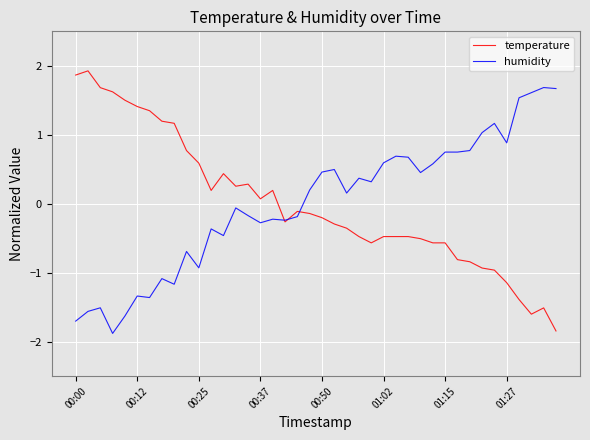

What is the minimum value shown in the chart?

-1.9